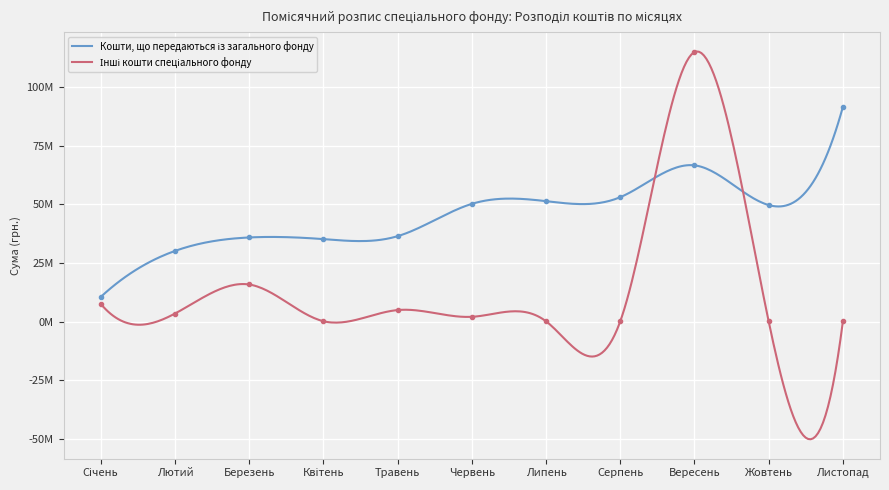

Rank the series by their average value, from lowest to highest.

Інші кошти спеціального фонду, Кошти, що передаються із загального фонду